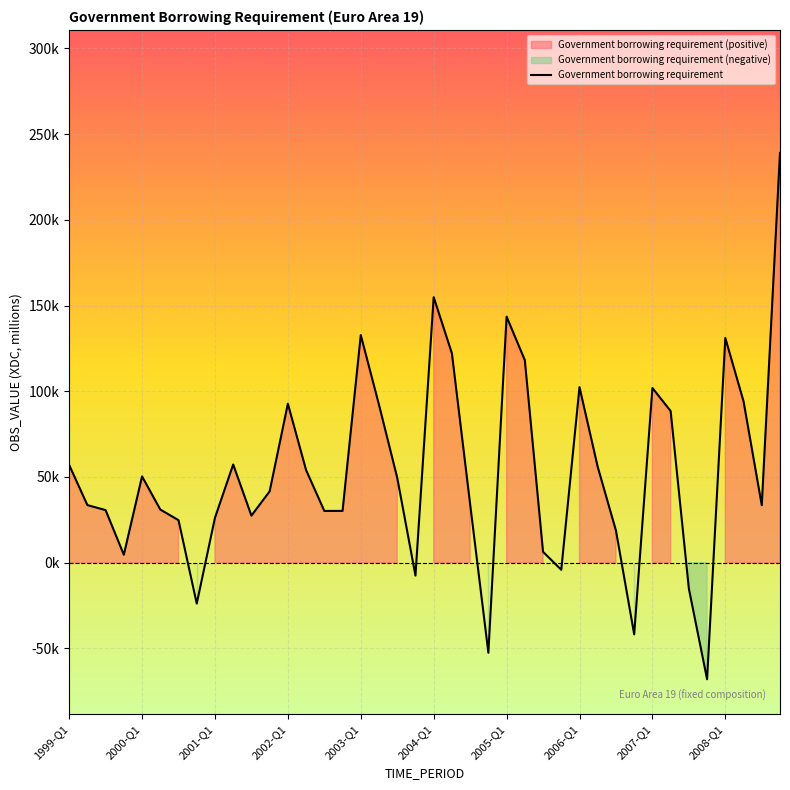

List the labels in order of value, smallest first.

35, 23, 31, 2006-Q1, 34, 19, 27, 2002-Q1, 26, 30, 2005-Q1, 2007-Q1, 10, 14, 15, 2001-Q1, 2004-Q1, 38, 2000-Q1, 22, 11, 18, 2003-Q1, 13, 29, 1999-Q1, 2008-Q1, 33, 17, 12, 37, 32, 28, 25, 21, 36, 16, 24, 20, 39